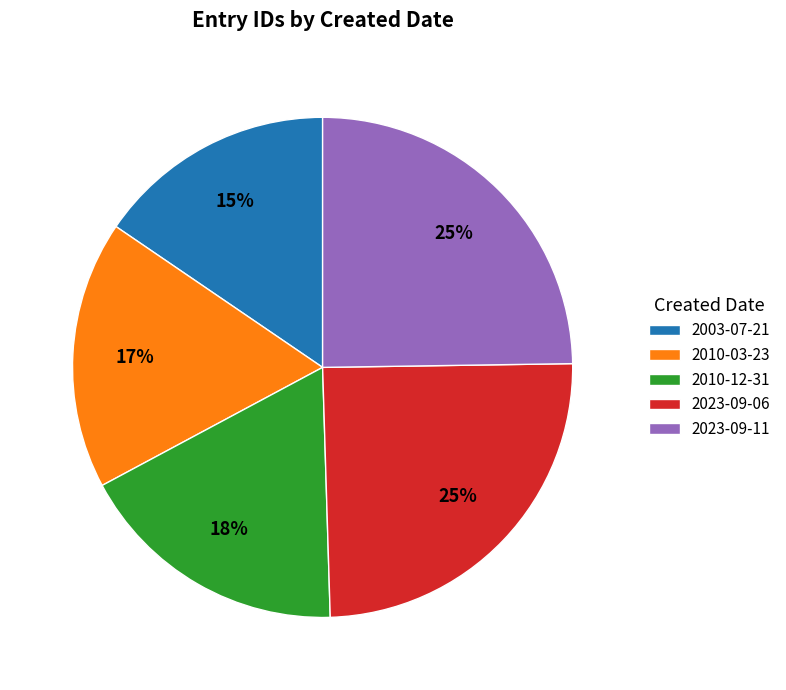

Do 2023-09-11 and 2010-12-31 together represent more than half of the pie?

No